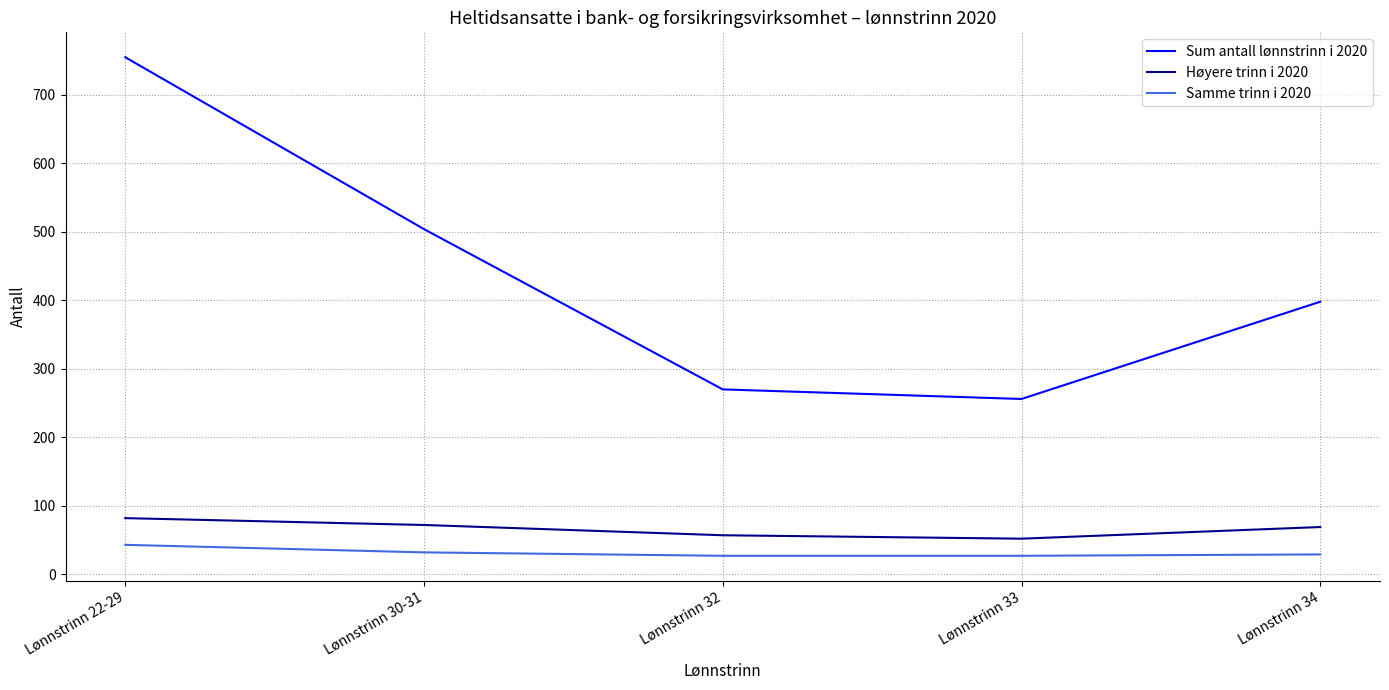

True or false: Sum antall lønnstrinn i 2020 has more than 2 points higher than both neighbors.

False